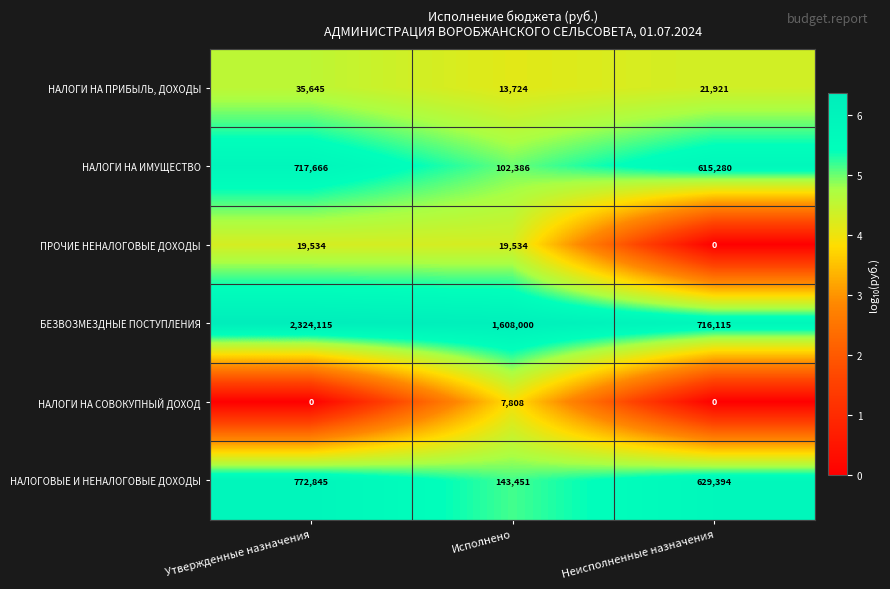

Reading right to left, list all the values displayed in this chart.

НАЛОГИ НА ПРИБЫЛЬ, ДОХОДЫ: 21921	13724	35645
НАЛОГИ НА ИМУЩЕСТВО: 615280	102386	717666
ПРОЧИЕ НЕНАЛОГОВЫЕ ДОХОДЫ: 0	19534	19534
БЕЗВОЗМЕЗДНЫЕ ПОСТУПЛЕНИЯ: 716115	1608000	2324115
НАЛОГИ НА СОВОКУПНЫЙ ДОХОД: 0	7808	0
НАЛОГОВЫЕ И НЕНАЛОГОВЫЕ ДОХОДЫ: 629394	143451	772845